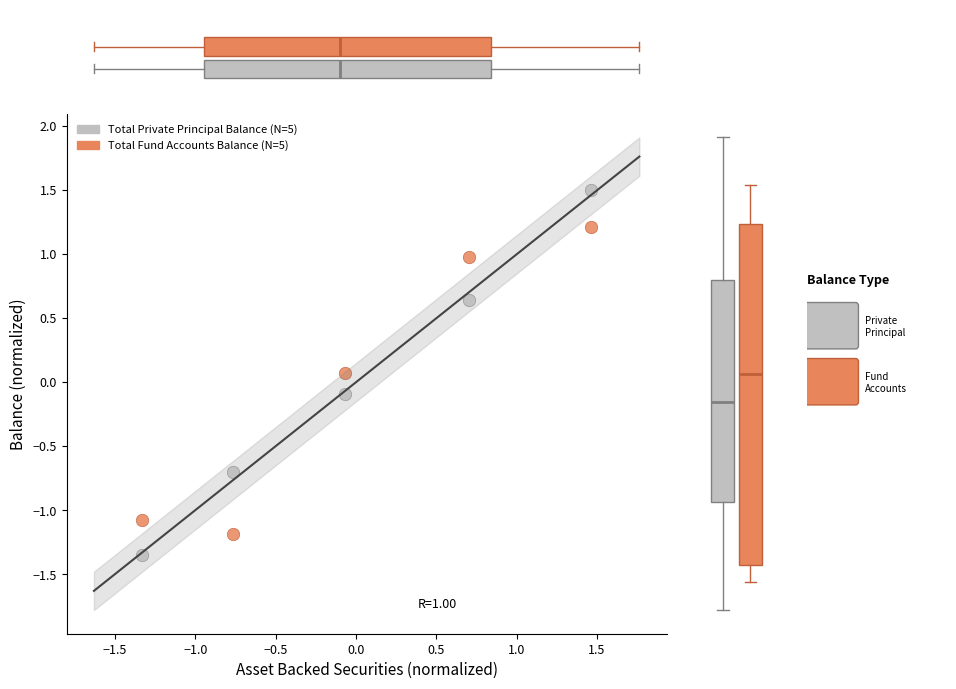

Across all data points, what is the range of Y values (max minus min)?

2.9